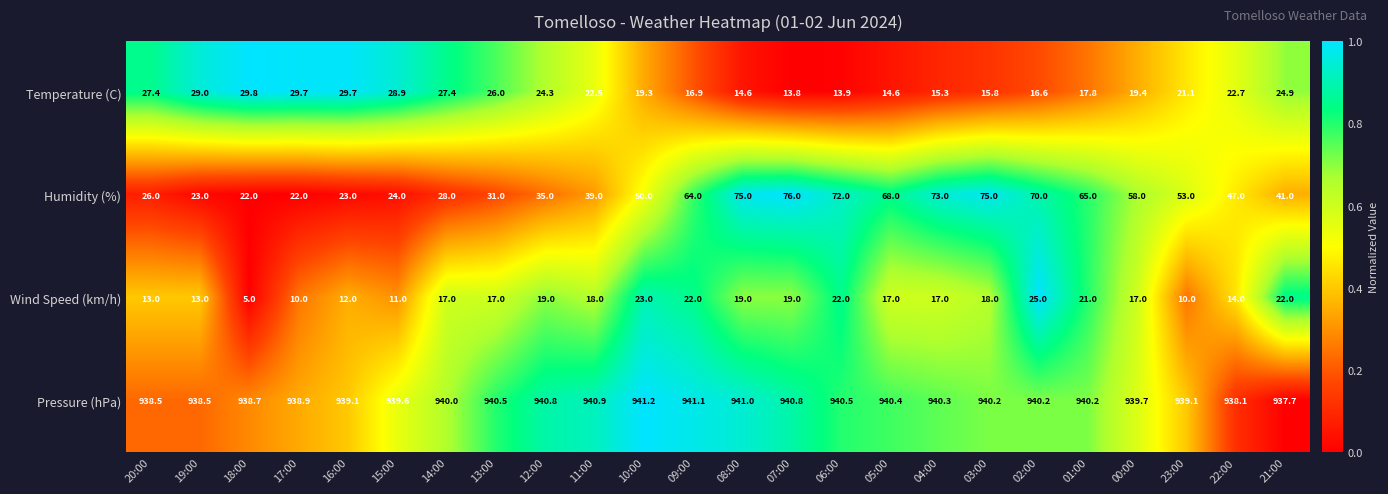

The Pressure (hPa) series shows 300.5 at 23:00. True or false?

False